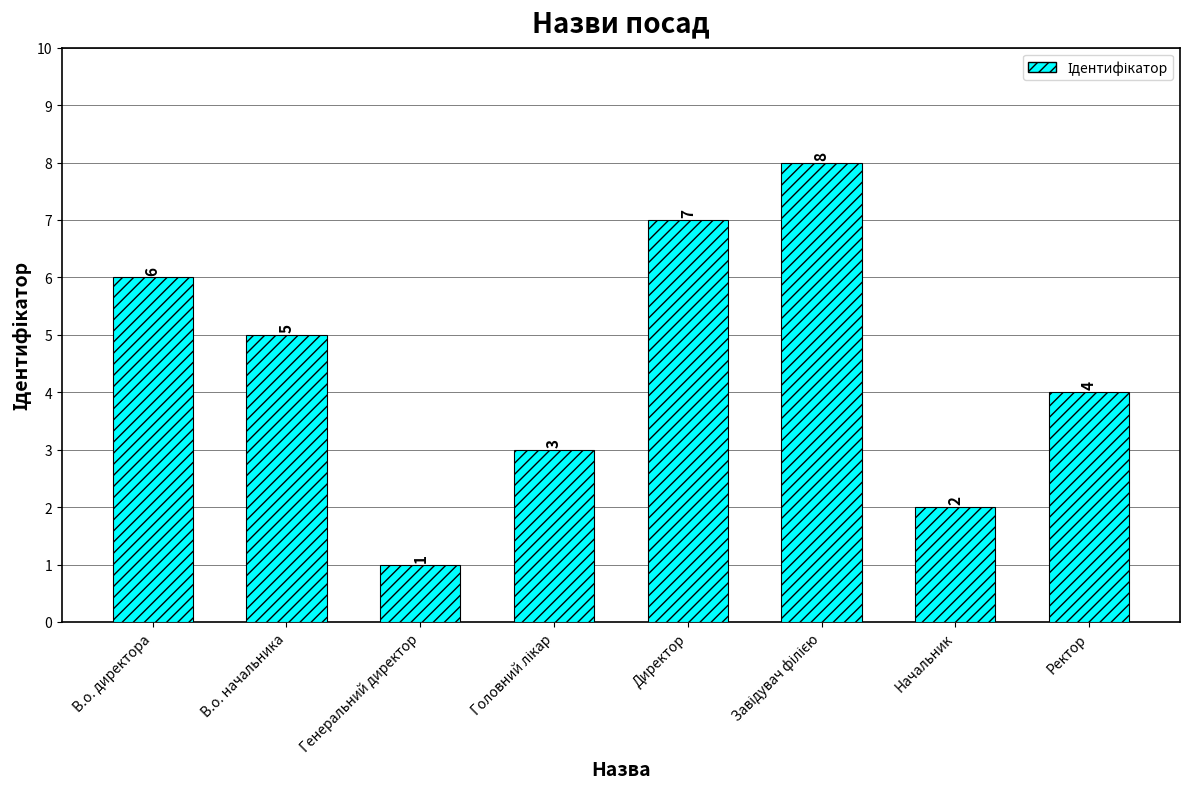

What position from the right is В.о. директора?

8